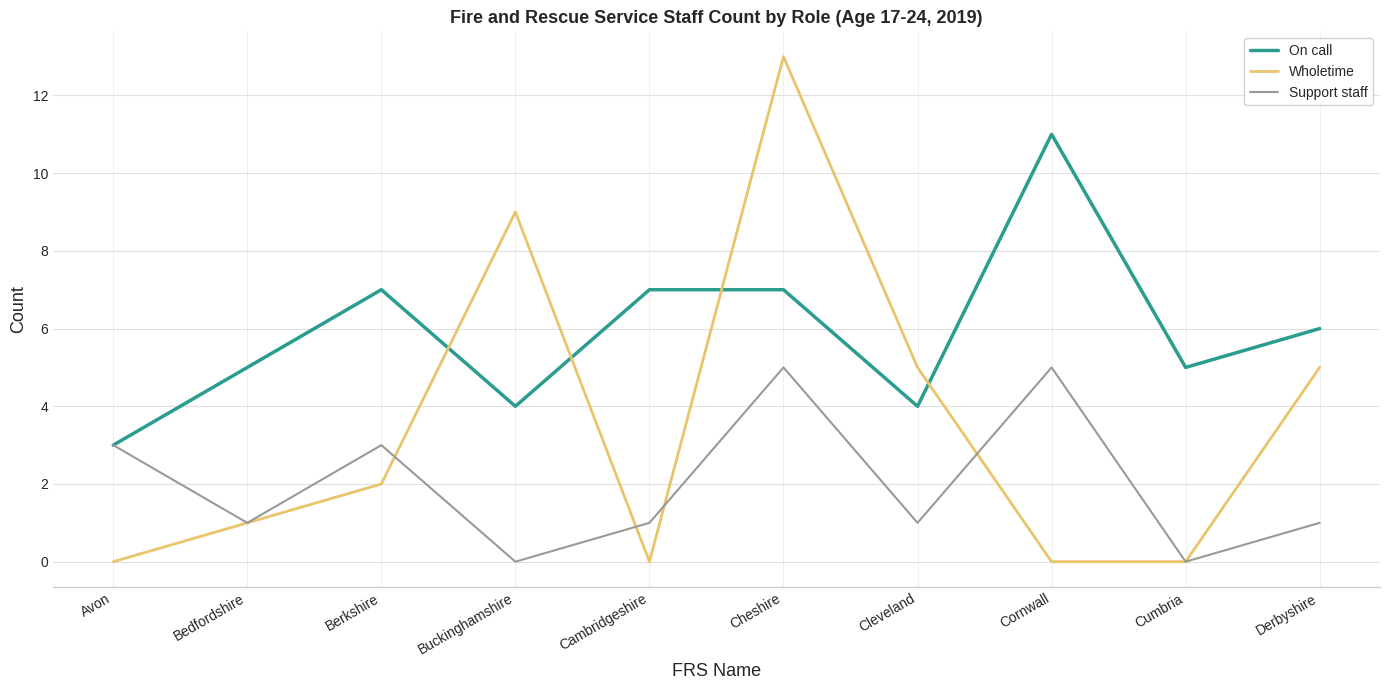

True or false: Wholetime and On call cross at least once.

True